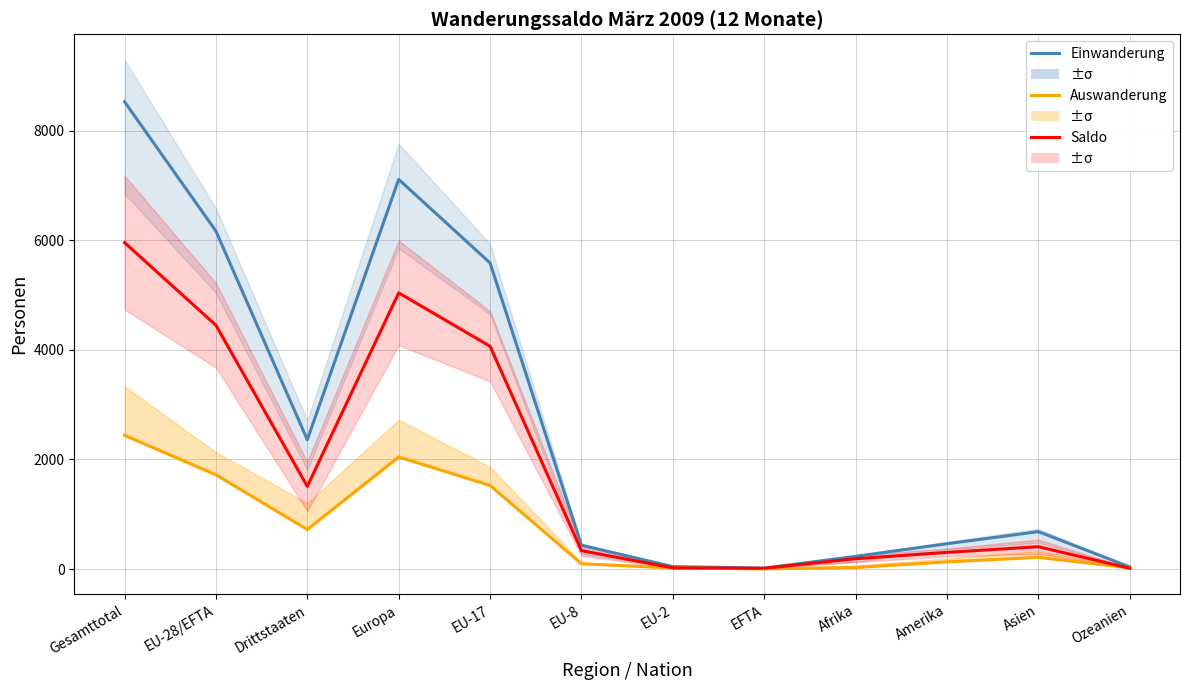

In Auswanderung Total, how many points are lower than both neighbors (excluding endpoints)?

2